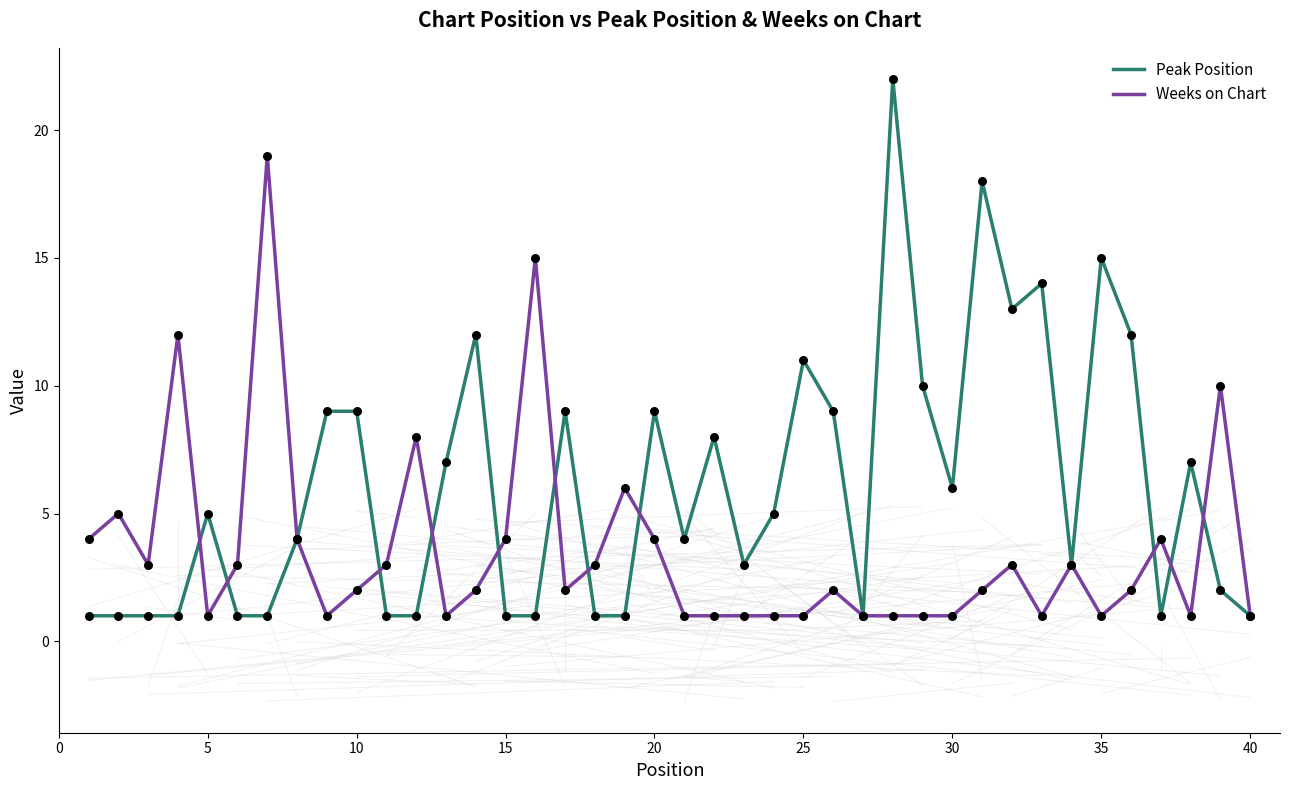

Which series has the largest range (max minus min)?

Peak Position